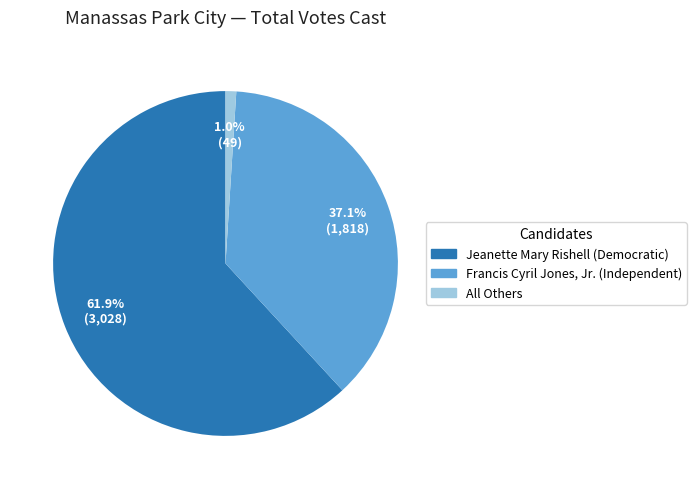

How many slices are in this pie chart?

3